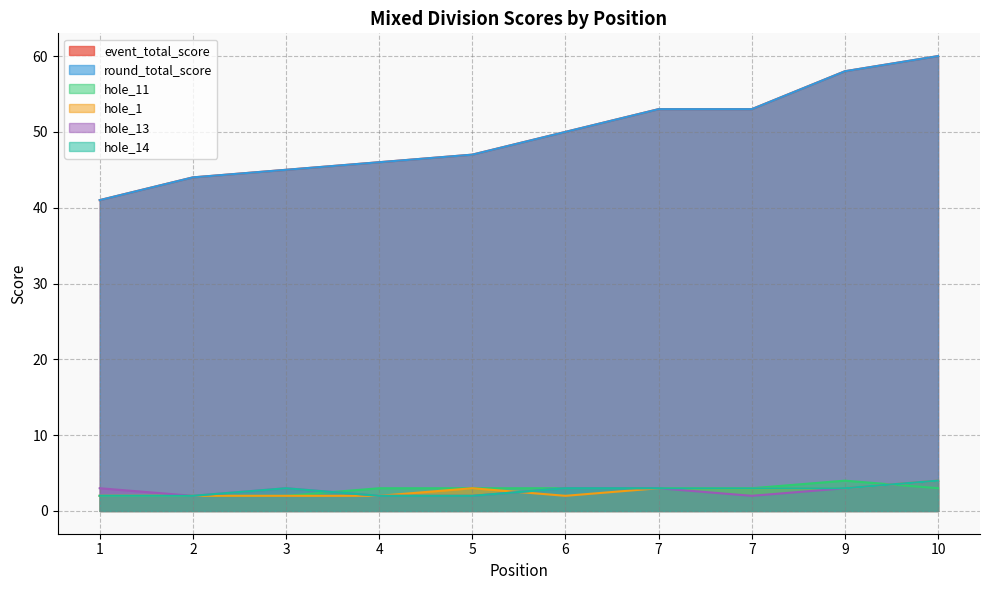

At which category does the chart reach its peak across all series?

10